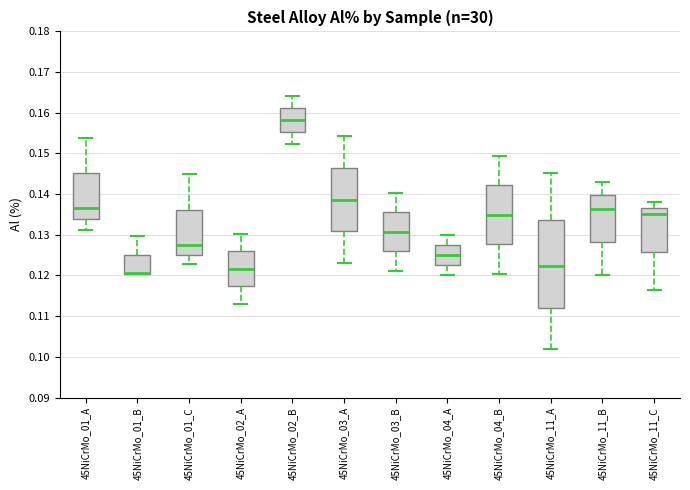

Where is the lower edge of the box for 45NiCrMo_11_A on the y-axis? The values are not printed on the chart, so give them approximately, as read against the axis.

0.112